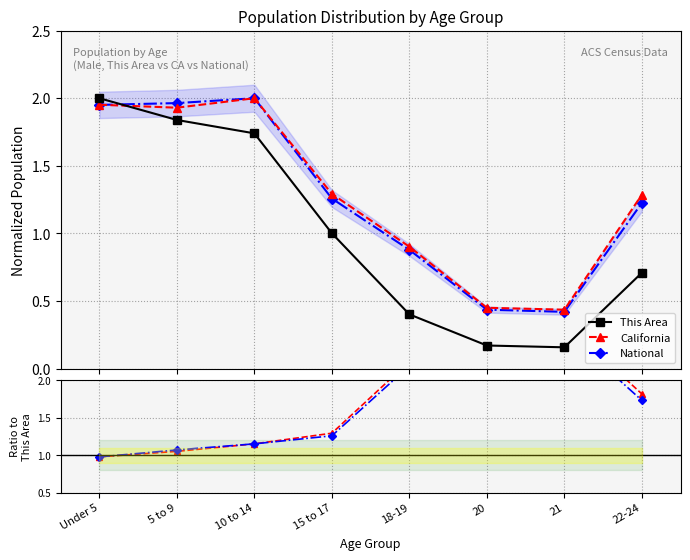

What is the sum of the National values at 10 to 14 and 5 to 9?

4.0